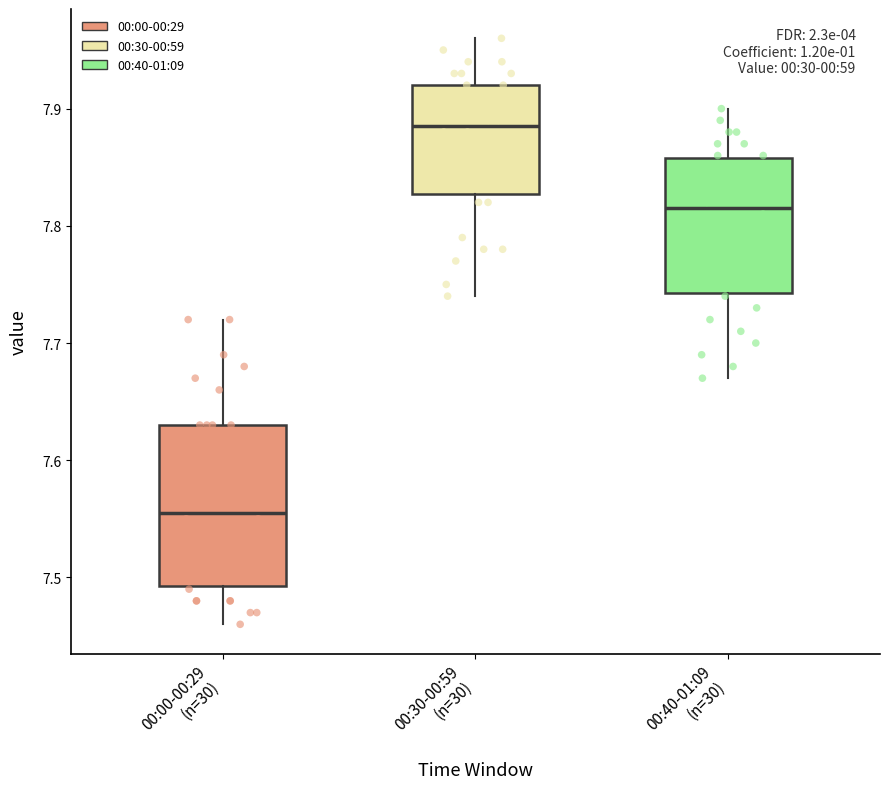

Where does the median line of the box for 00:30-00:59 (n=30) sit on the y-axis? The values are not printed on the chart, so give them approximately, as read against the axis.

7.89